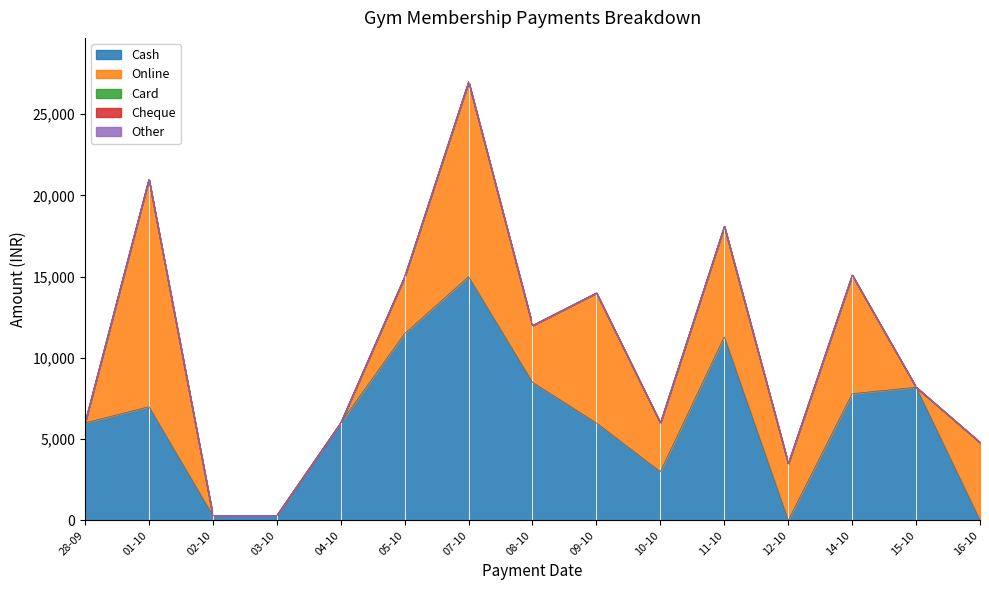

What position from the left is 15-10?

14